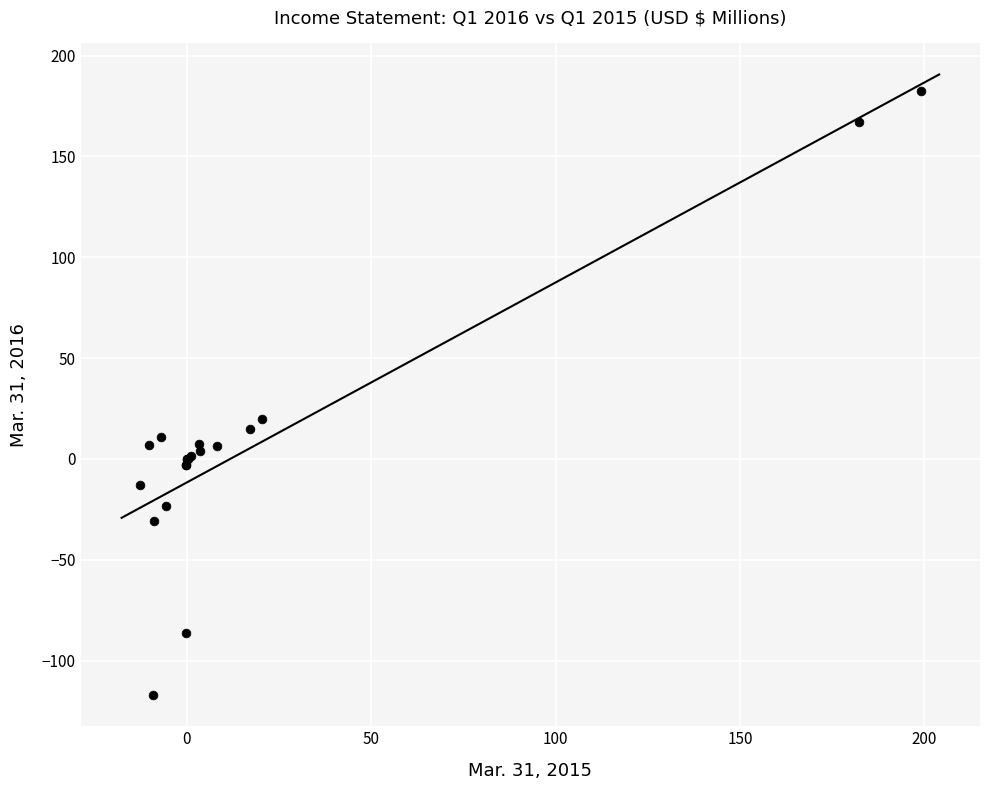

What Y value in the scatter plot is closest to 32?

19.7